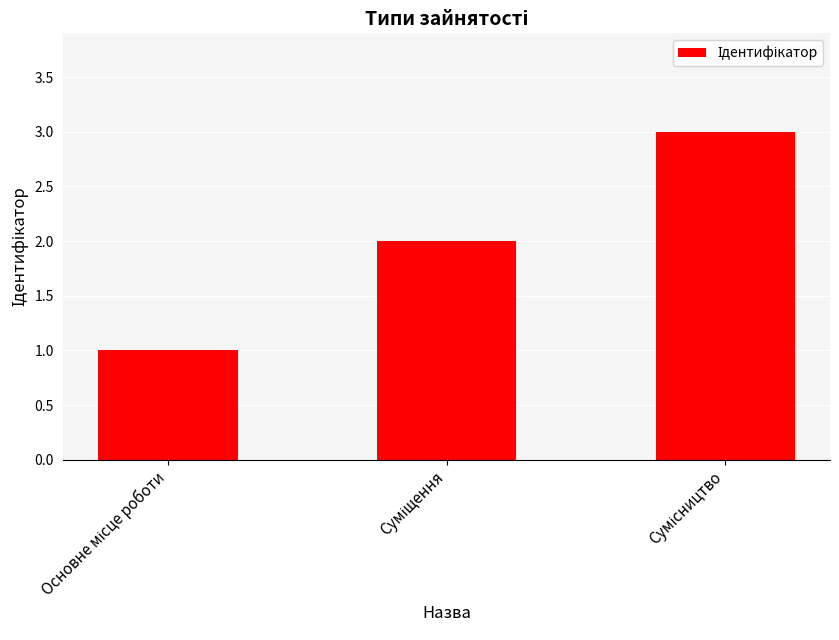

What is the value of the 1st bar from the left?

1